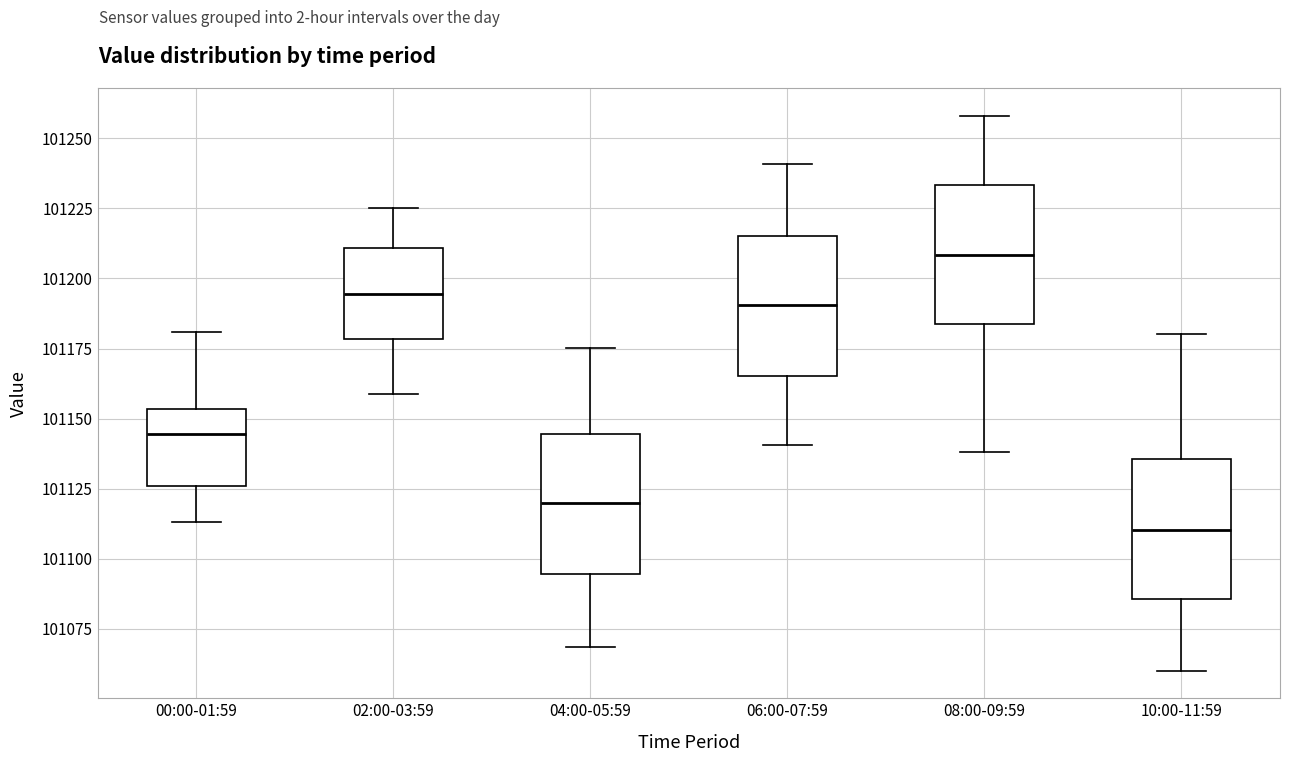

Which box has the lowest median line?

10:00-11:59